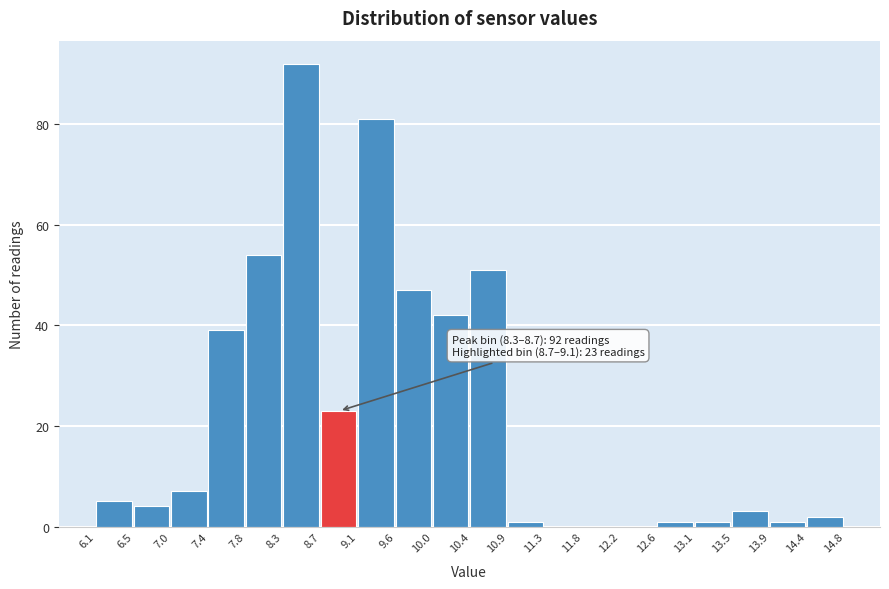

Over which range of the x-axis is the bar tallest?

8.3 to 8.7